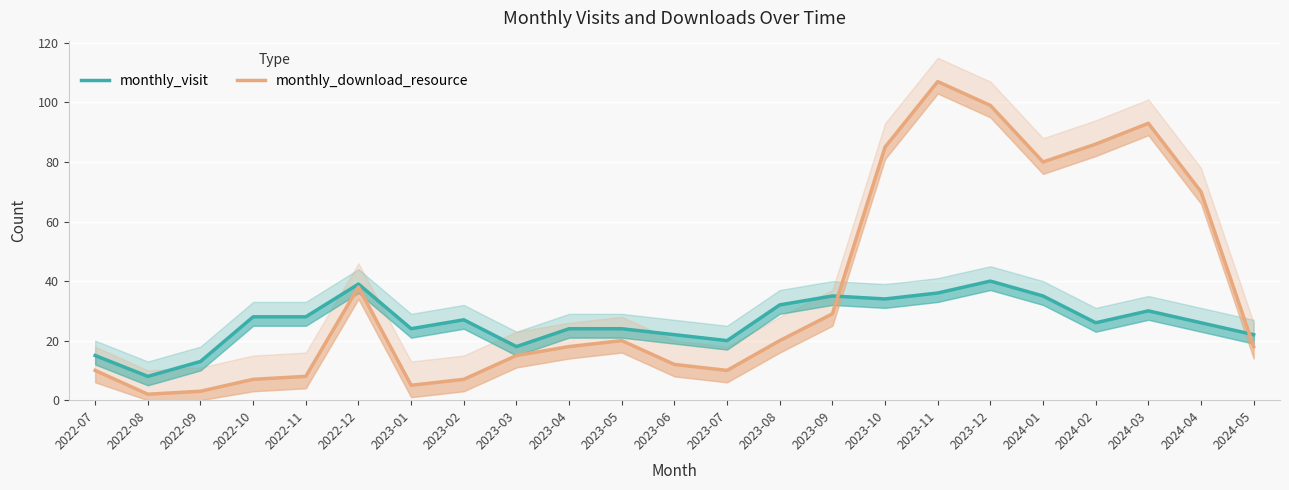

Reading right to left, list all the values displayed in this chart.

monthly_visit: 2024-05=22	2024-04=26	2024-03=30	2024-02=26	2024-01=35	2023-12=40	2023-11=36	2023-10=34	2023-09=35	2023-08=32	2023-07=20	2023-06=22	2023-05=24	2023-04=24	2023-03=18	2023-02=27	2023-01=24	2022-12=39	2022-11=28	2022-10=28	2022-09=13	2022-08=8	2022-07=15
monthly_download_resource: 2024-05=18	2024-04=70	2024-03=93	2024-02=86	2024-01=80	2023-12=99	2023-11=107	2023-10=85	2023-09=29	2023-08=20	2023-07=10	2023-06=12	2023-05=20	2023-04=18	2023-03=15	2023-02=7	2023-01=5	2022-12=38	2022-11=8	2022-10=7	2022-09=3	2022-08=2	2022-07=10